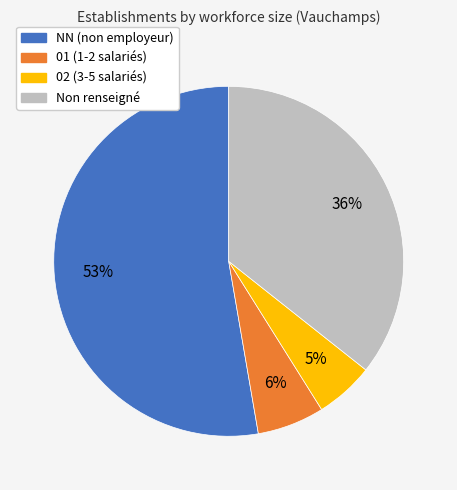

Is there a majority slice in this chart?

Yes